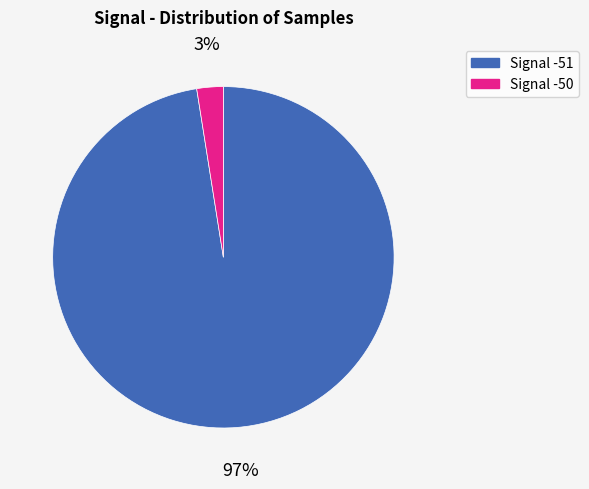

To the nearest percent, what is the average slice percentage?

50%